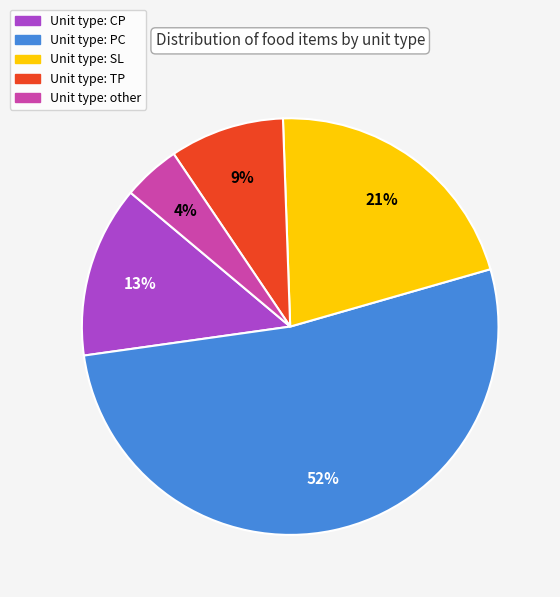

Does any single category account for the majority?

Yes